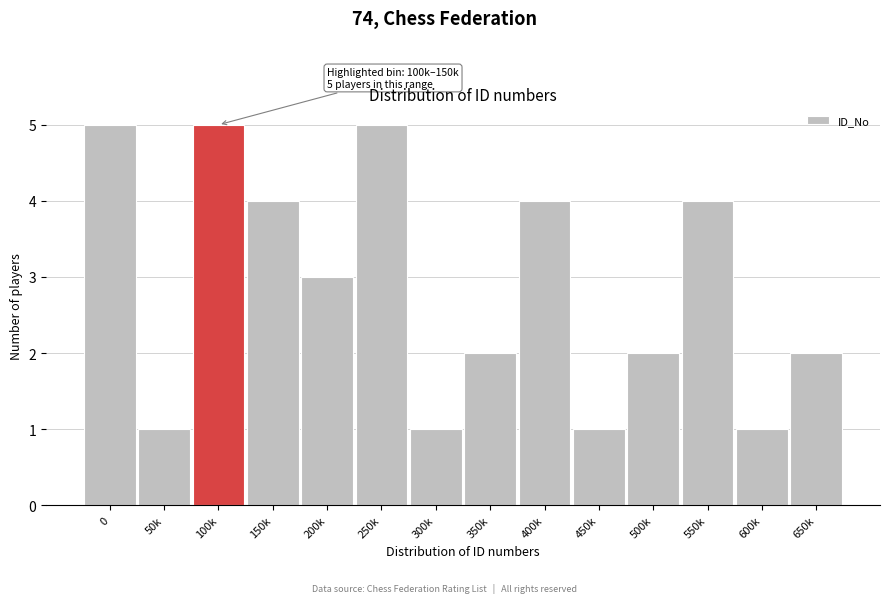

Reading right to left, list all the values displayed in this chart.

2	1	4	2	1	4	2	1	5	3	4	5	1	5